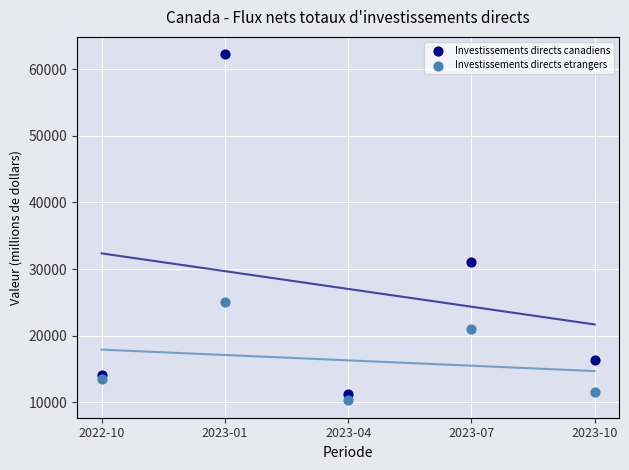

What are all the series names shown in the legend?

Investissements directs canadiens, Investissements directs etrangers